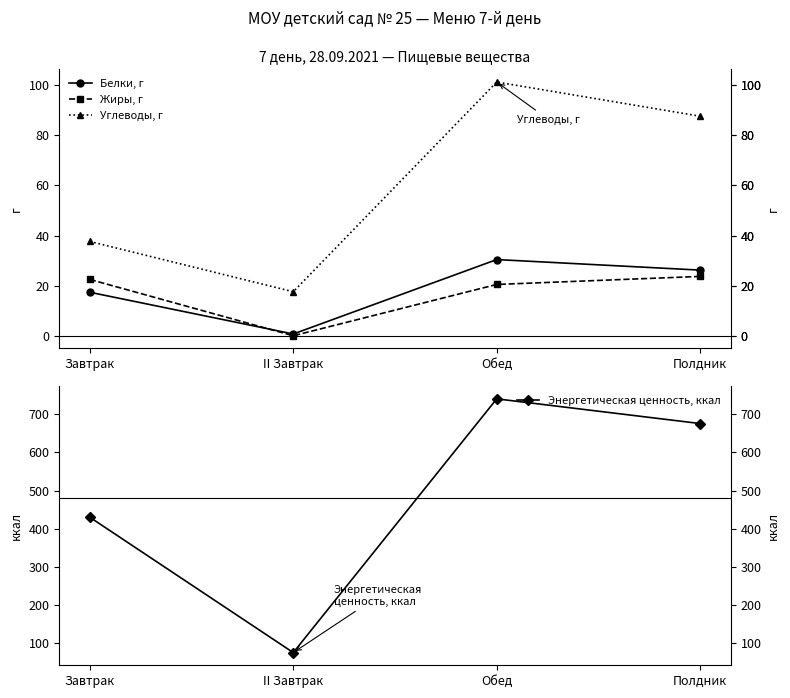

Is it true that Белки, г equals 0.9 at II Завтрак?

True